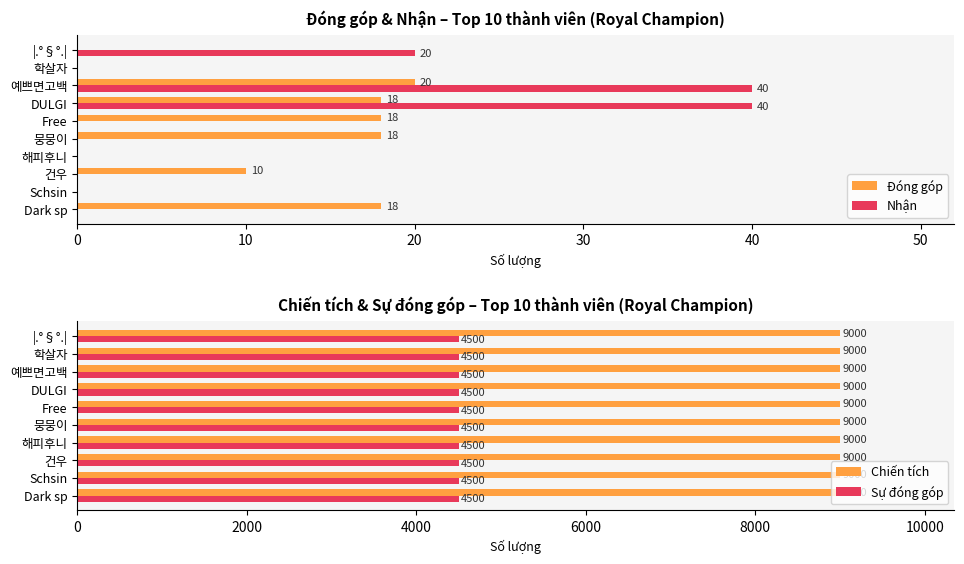

What is the sum of all Nhận values?

100